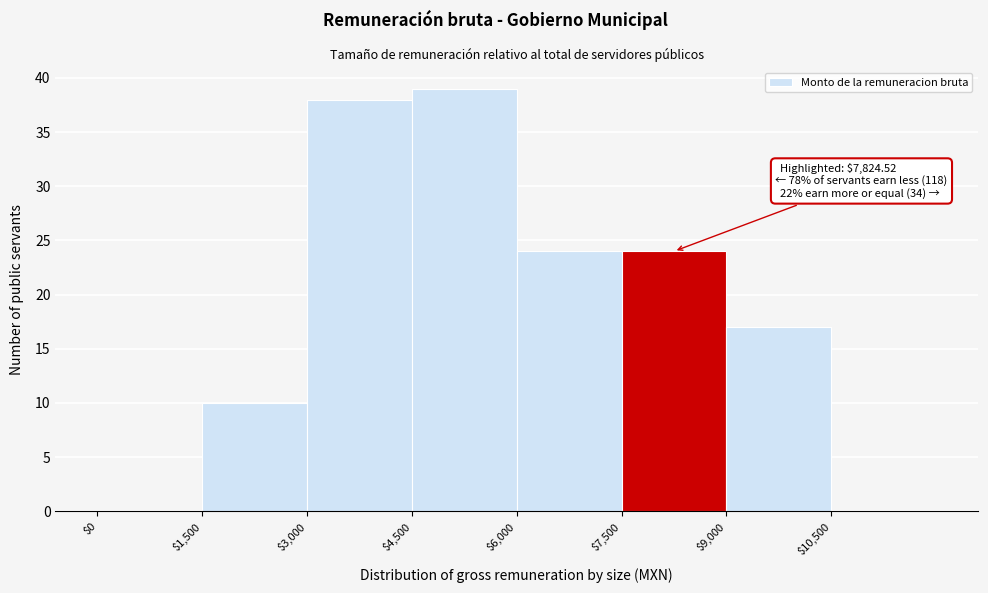

Over which range of the x-axis is the bar tallest?

4500 to 6000